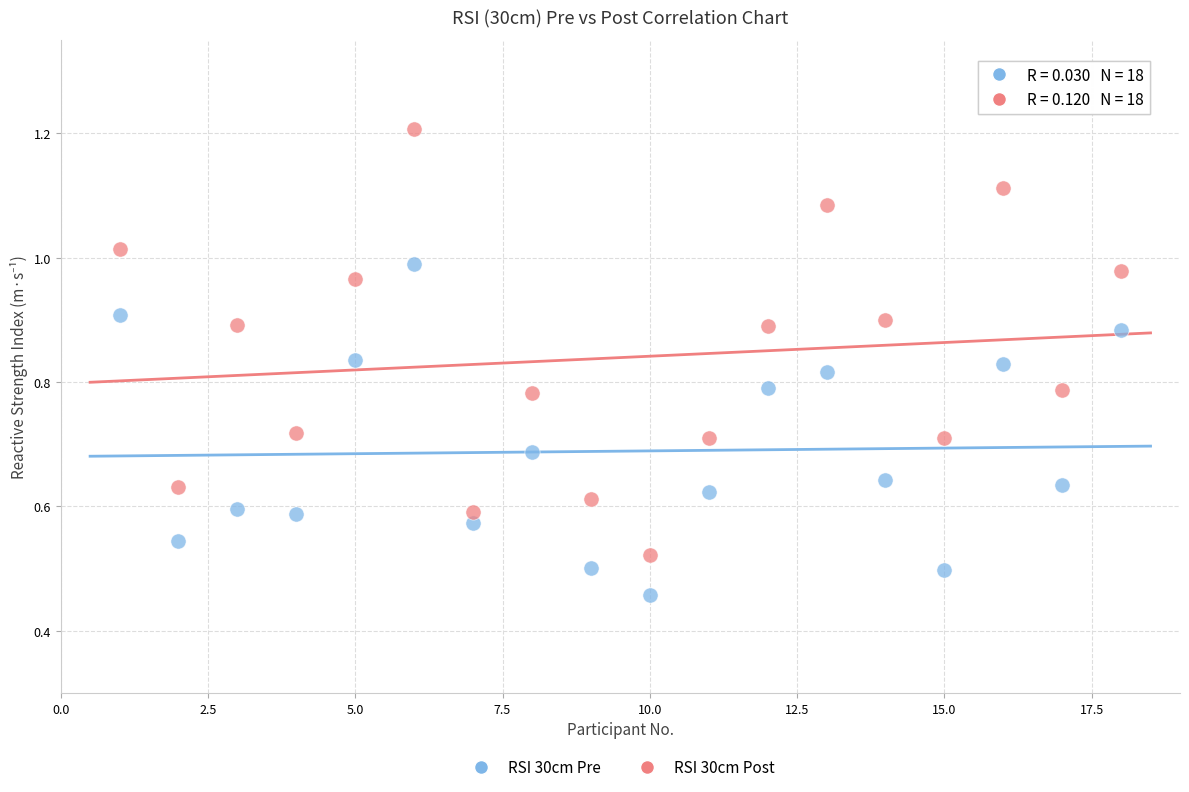

Which series contains the lowest Y value?

RSI 30cm Pre